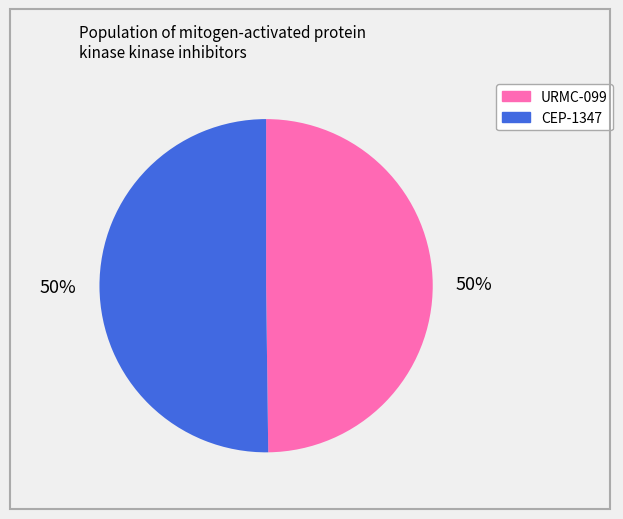

To the nearest percent, what is the average slice percentage?

50%